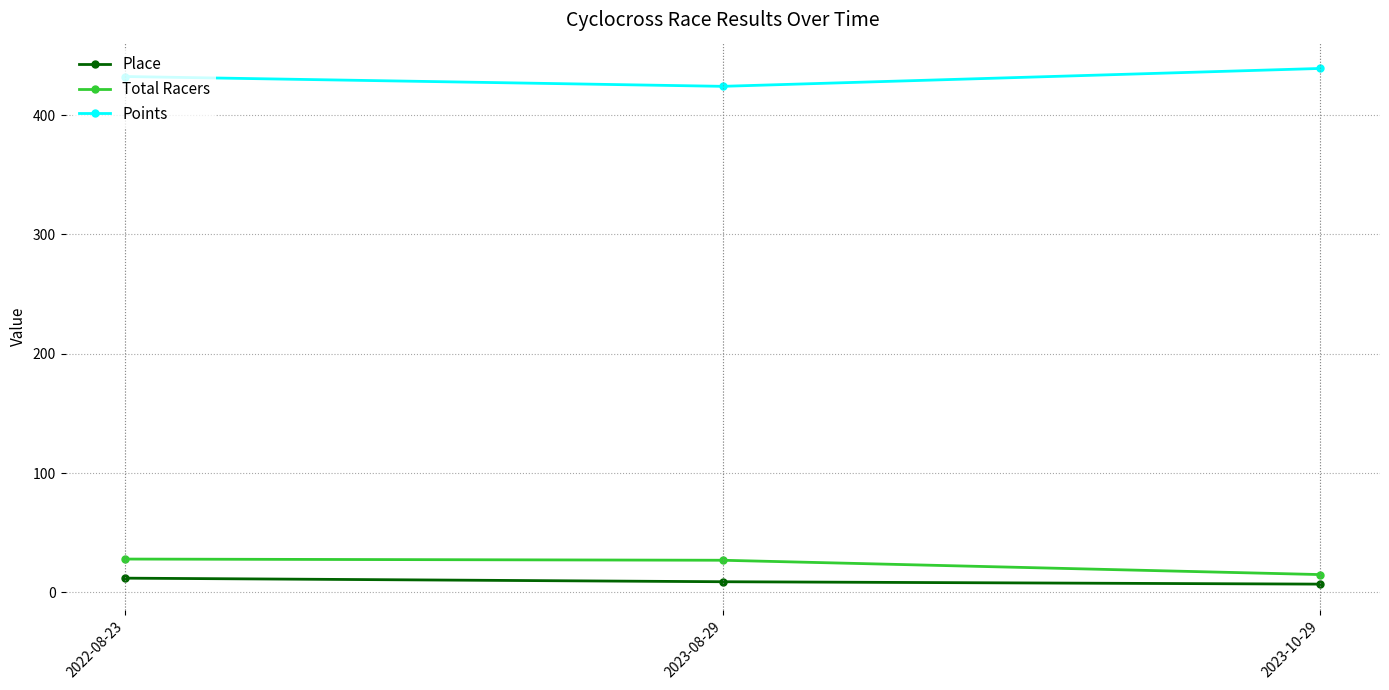

Where is Points nearest to the value 431?

2022-08-23